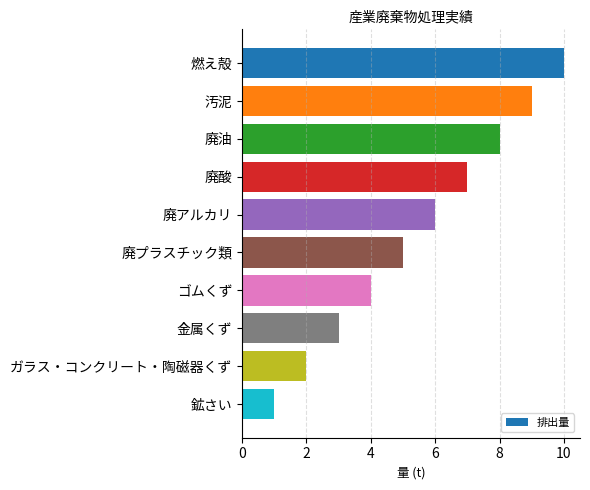

What is the ratio of the value at 廃油 to the value at 燃え殻?

0.8